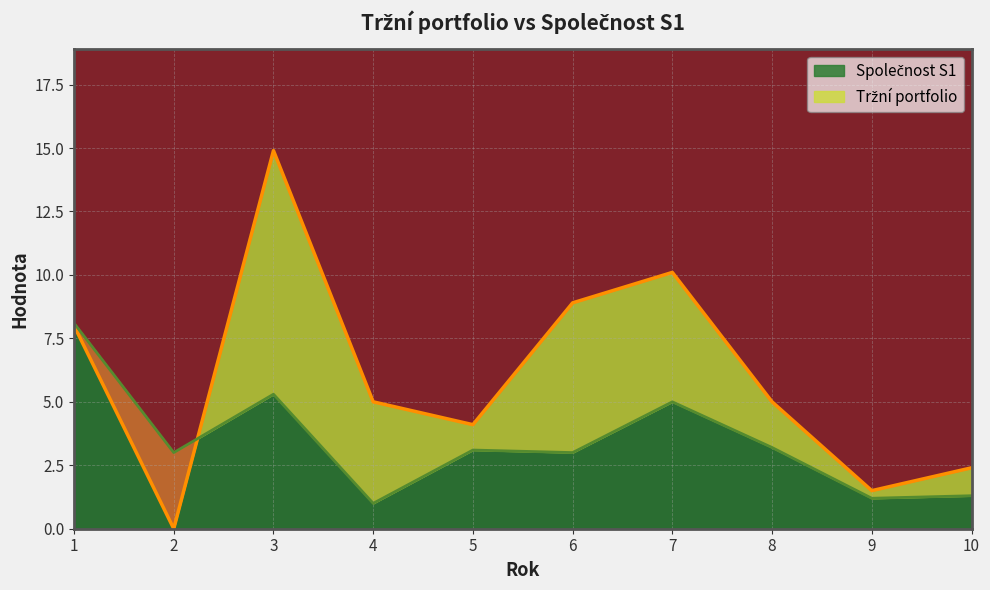

Where do Společnost S1 and Tržní portfolio first cross each other?

2 and 3